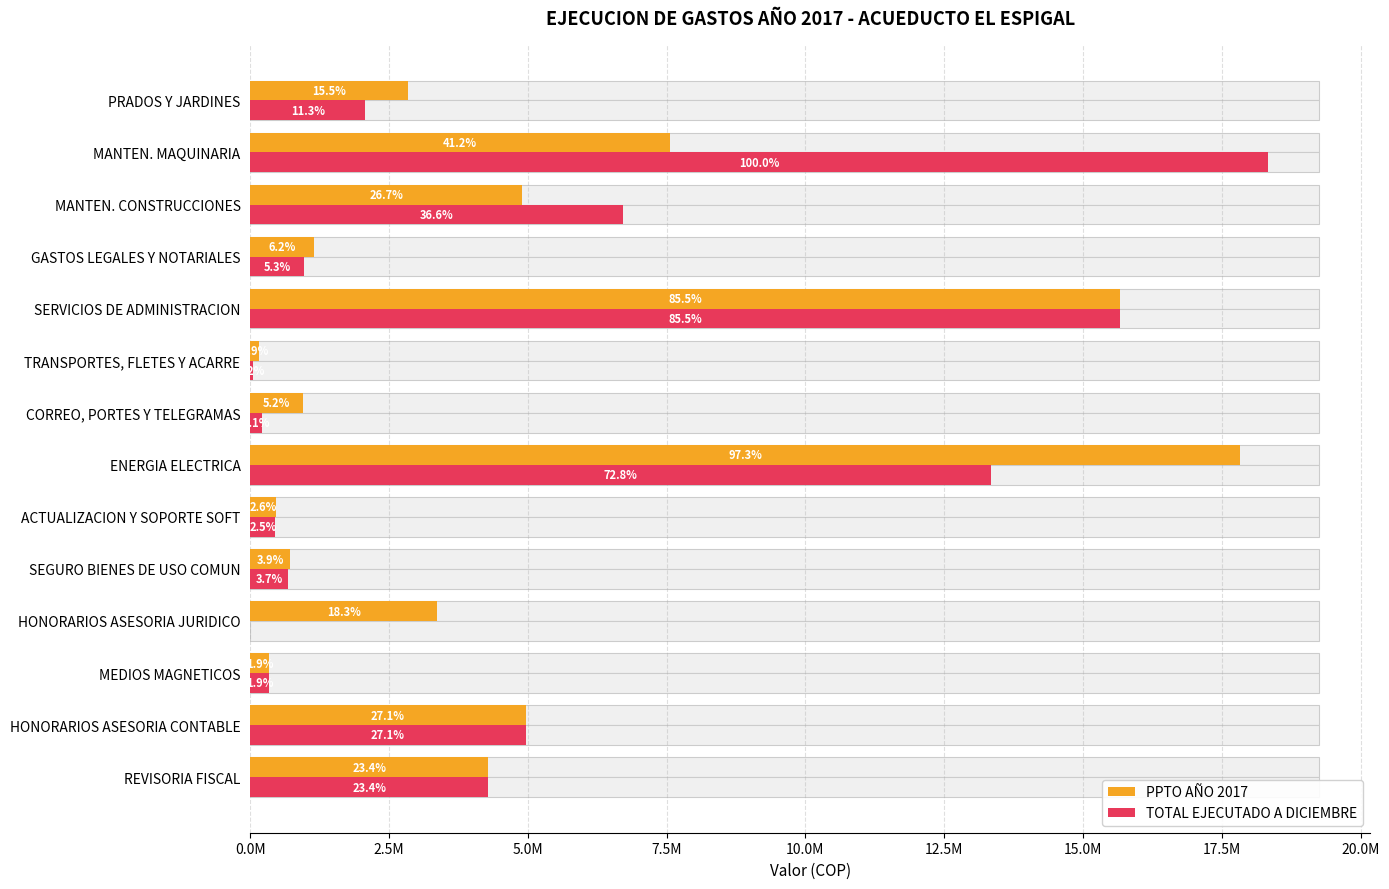

At MEDIOS MAGNETICOS, list the series in order from smallest to largest.

PPTO AÑO 2017, TOTAL EJECUTADO A DICIEMBRE